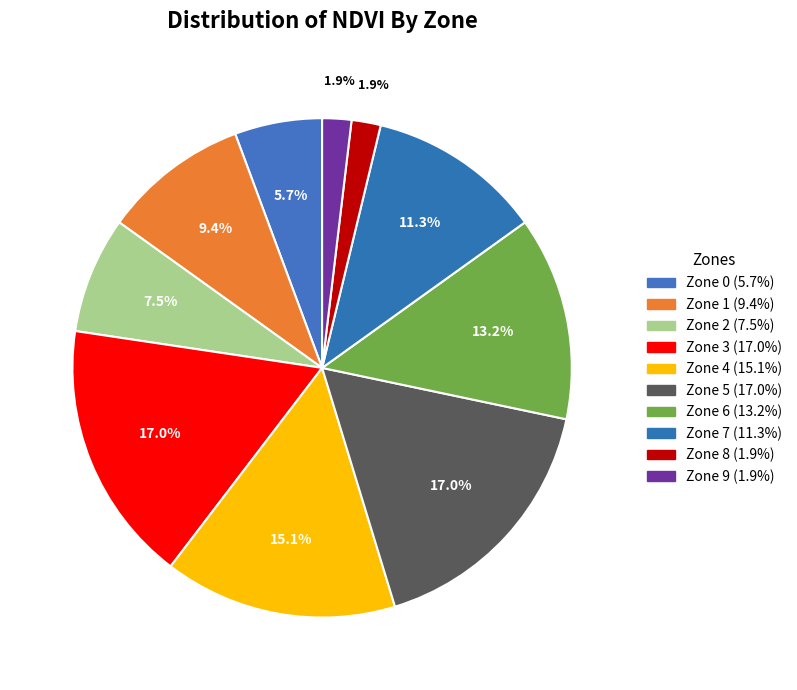

Is Zone 8 the majority of the pie?

No